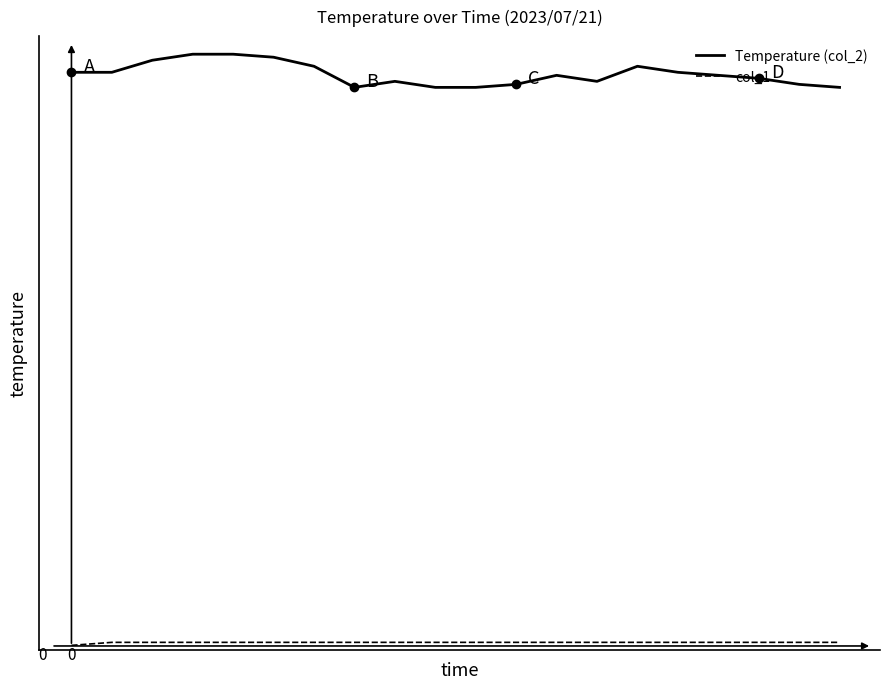

Does the chart have visible grid lines?

No